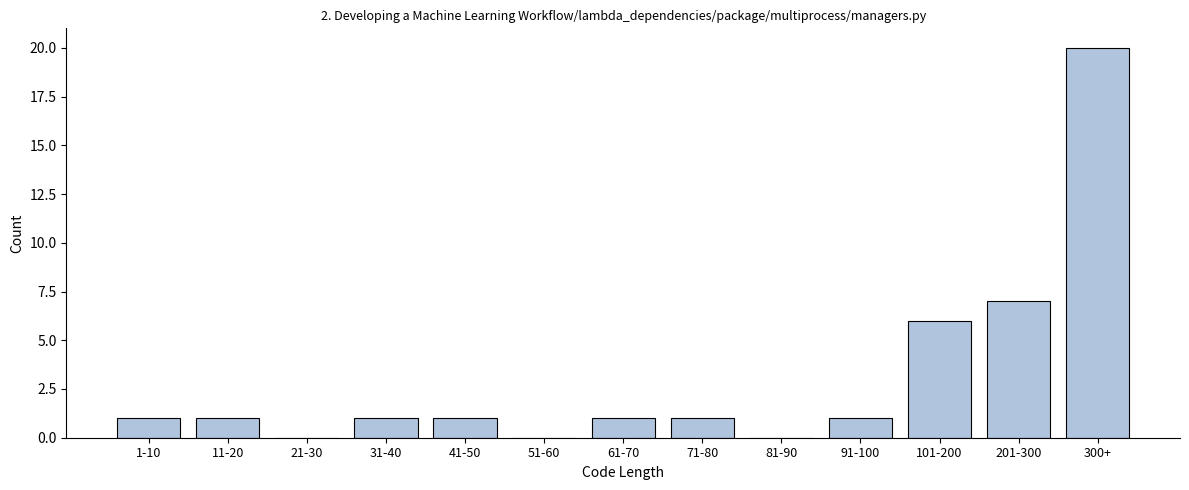

Reading left to right, list all the values displayed in this chart.

1-10=1	11-20=1	21-30=0	31-40=1	41-50=1	51-60=0	61-70=1	71-80=1	81-90=0	91-100=1	101-200=6	201-300=7	300+=20